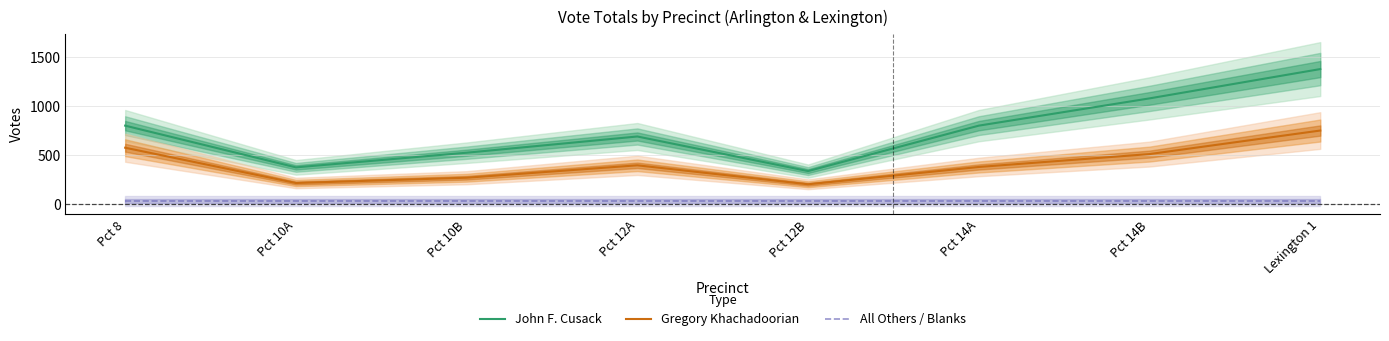

How many categories are shown in the chart?

8